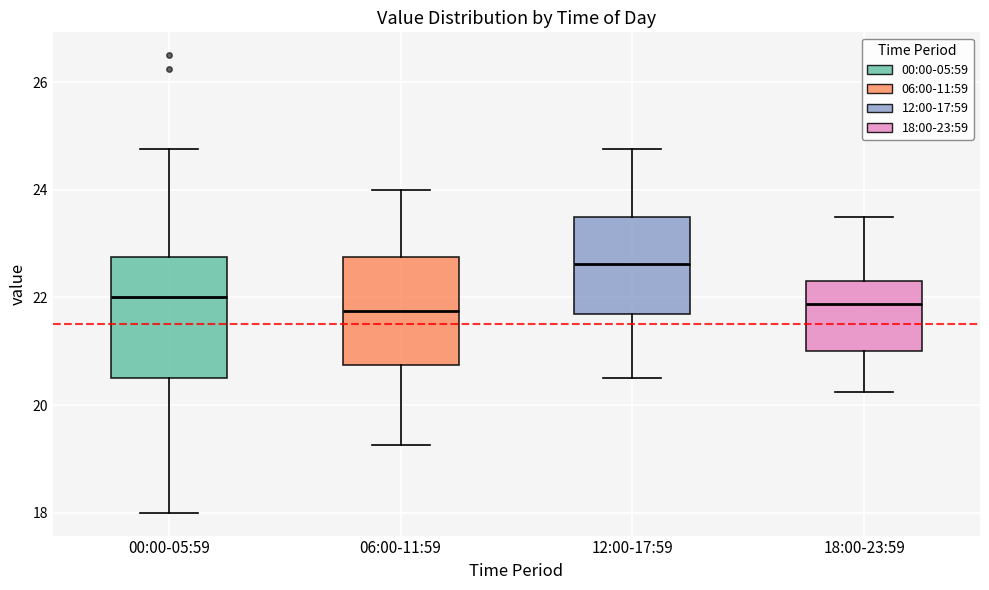

Reading left to right, read every box against the y-axis: the position of its median line, the range the box covers, and the ends of its whiskers. The values are not printed on the chart, so give them approximately, as read against the axis.

00:00-05:59: median 22.0, box 20.6 to 22.8, whiskers 18.0 to 24.8
06:00-11:59: median 21.8, box 20.8 to 22.8, whiskers 19.2 to 24.0
12:00-17:59: median 22.6, box 21.6 to 23.6, whiskers 20.6 to 24.8
18:00-23:59: median 21.8, box 21.0 to 22.4, whiskers 20.2 to 23.6